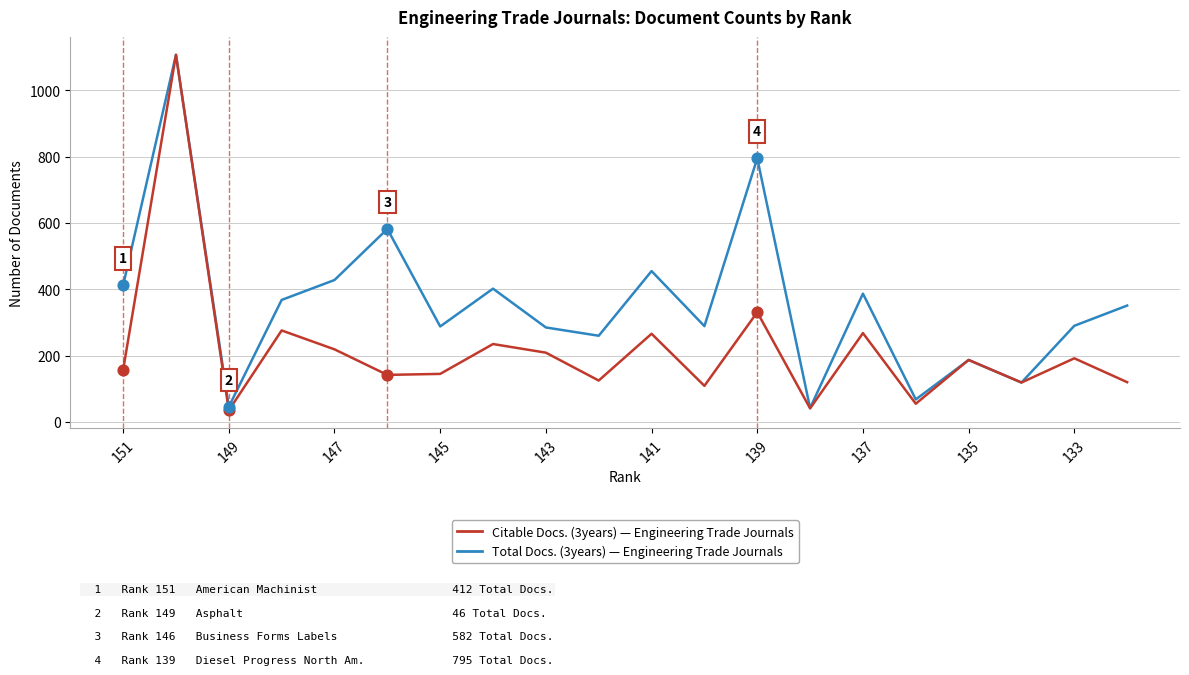

Which series contains the lowest Y value?

Citable Docs. (3years)